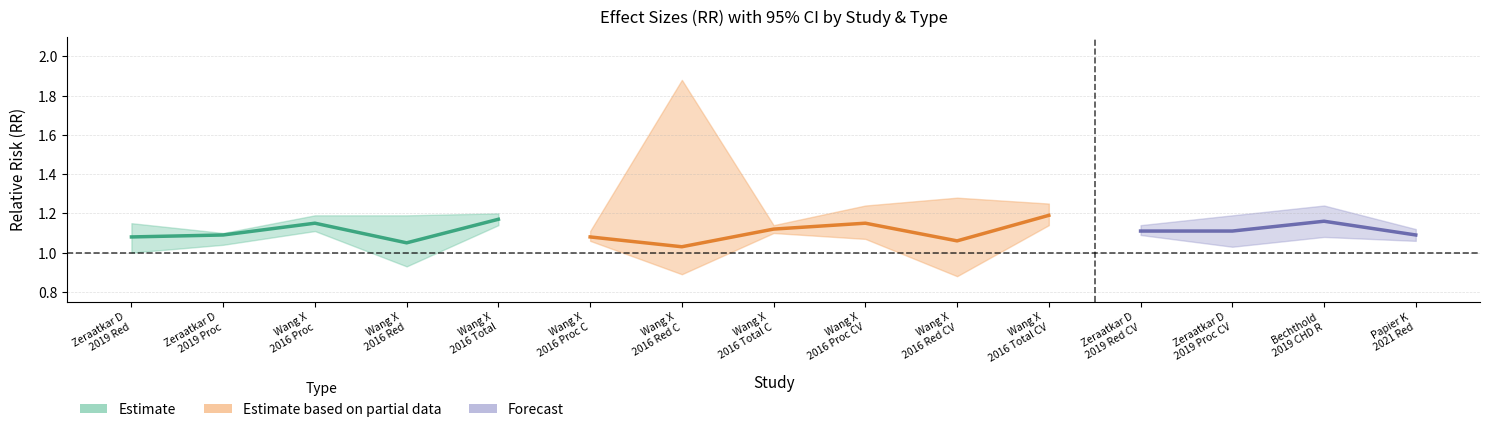

What position from the left is 14?

15